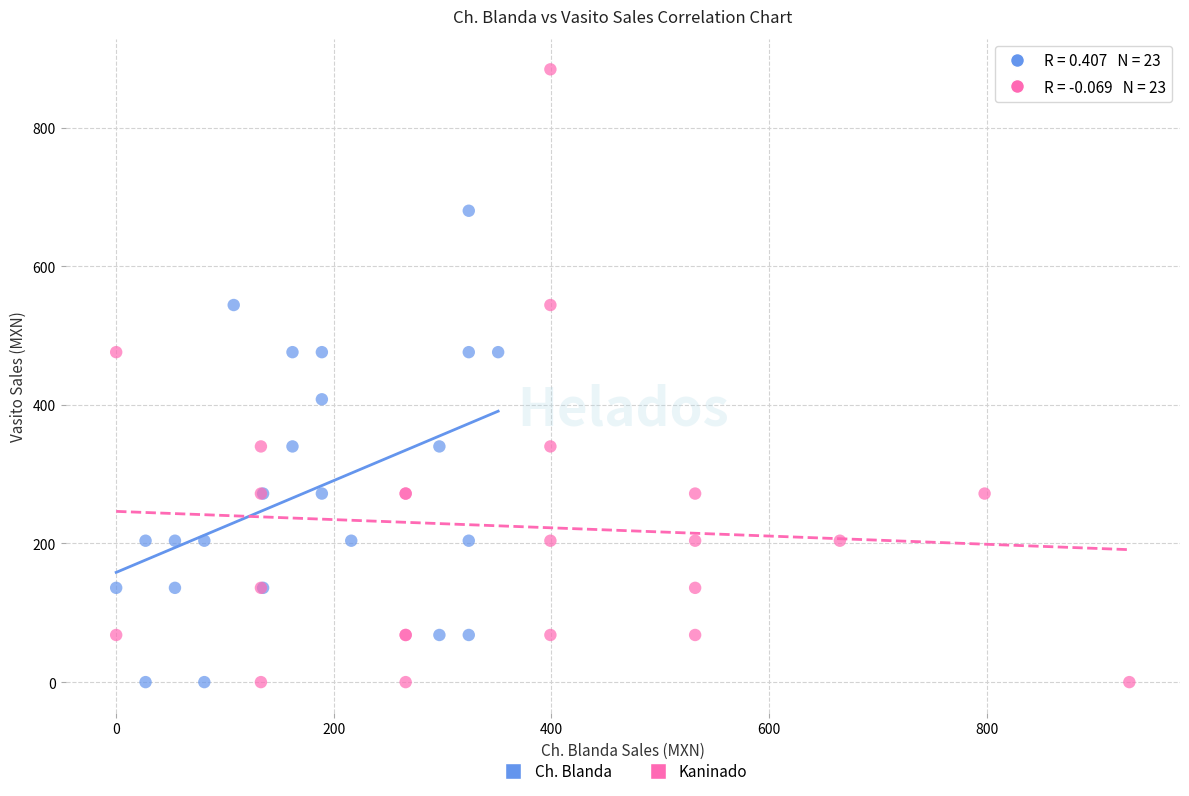

Which series has the largest Y range (max minus min)?

Kaninado